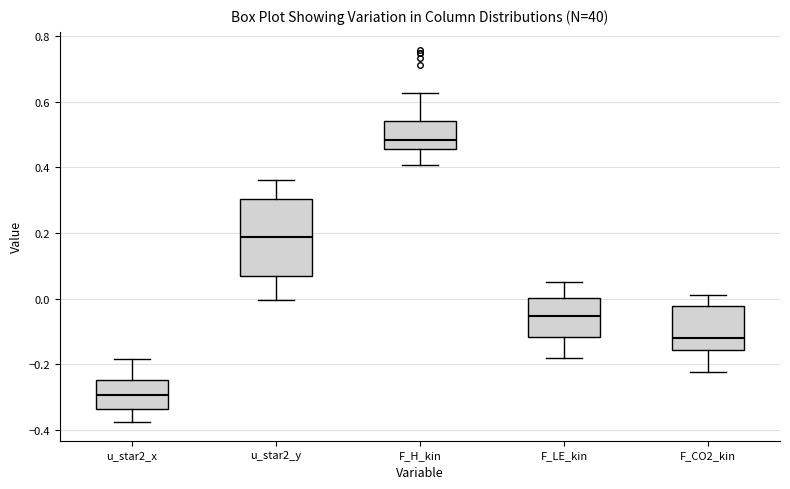

Reading left to right, read every box against the y-axis: the position of its median line, the range the box covers, and the ends of its whiskers. The values are not printed on the chart, so give them approximately, as read against the axis.

u_star2_x: median -0.30, box -0.34 to -0.24, whiskers -0.38 to -0.18
u_star2_y: median 0.18, box 0.06 to 0.30, whiskers 0.00 to 0.36
F_H_kin: median 0.48, box 0.46 to 0.54, whiskers 0.40 to 0.62
F_LE_kin: median -0.06, box -0.12 to 0.00, whiskers -0.18 to 0.06
F_CO2_kin: median -0.12, box -0.16 to -0.02, whiskers -0.22 to 0.02